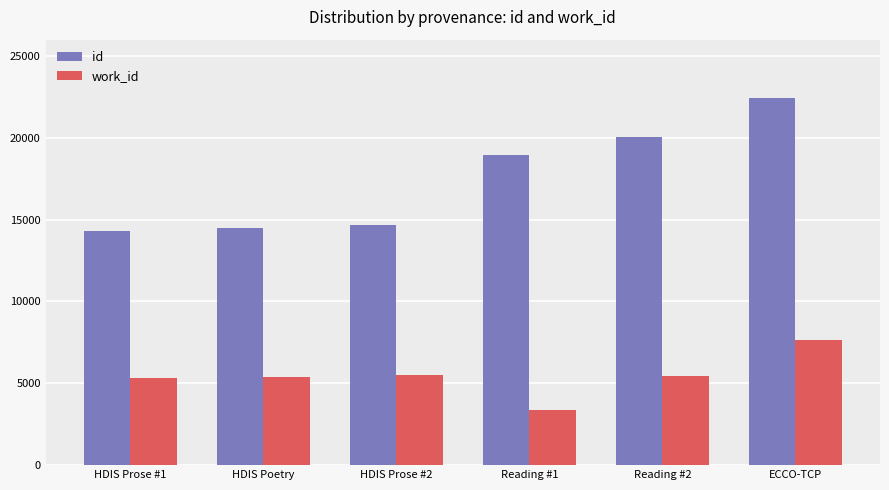

Which category has the highest value in the work_id series?

ECCO-TCP